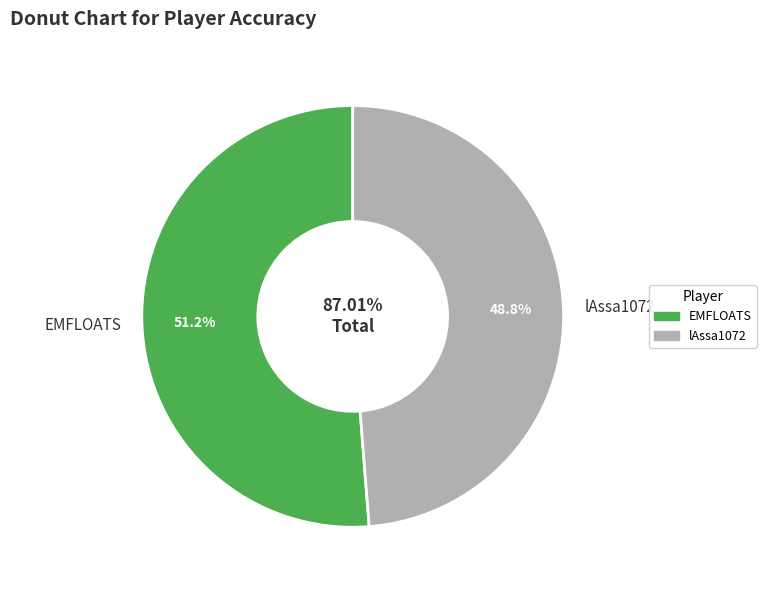

To the nearest percent, what portion does lAssa1072 represent?

49%